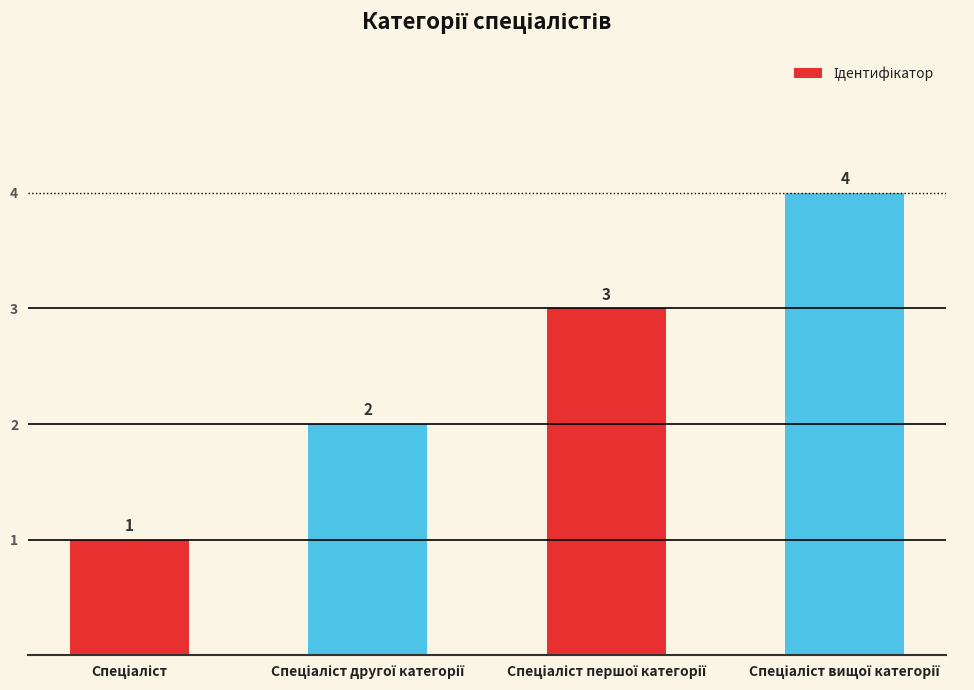

How many data points are less than 3?

2